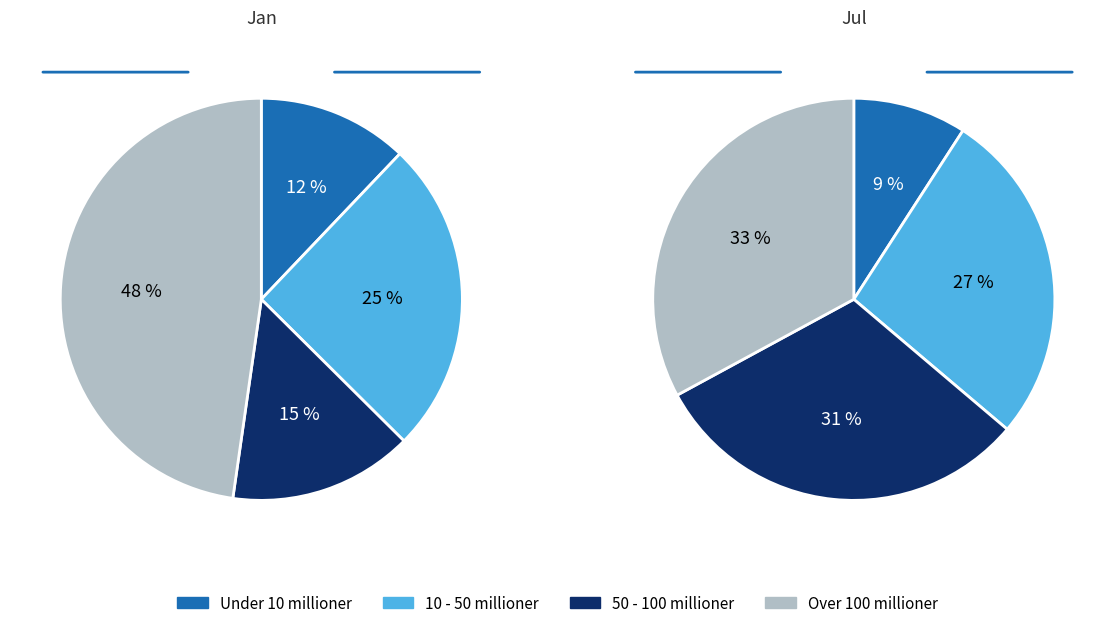

How much of the chart is everything except 4?

91.2%